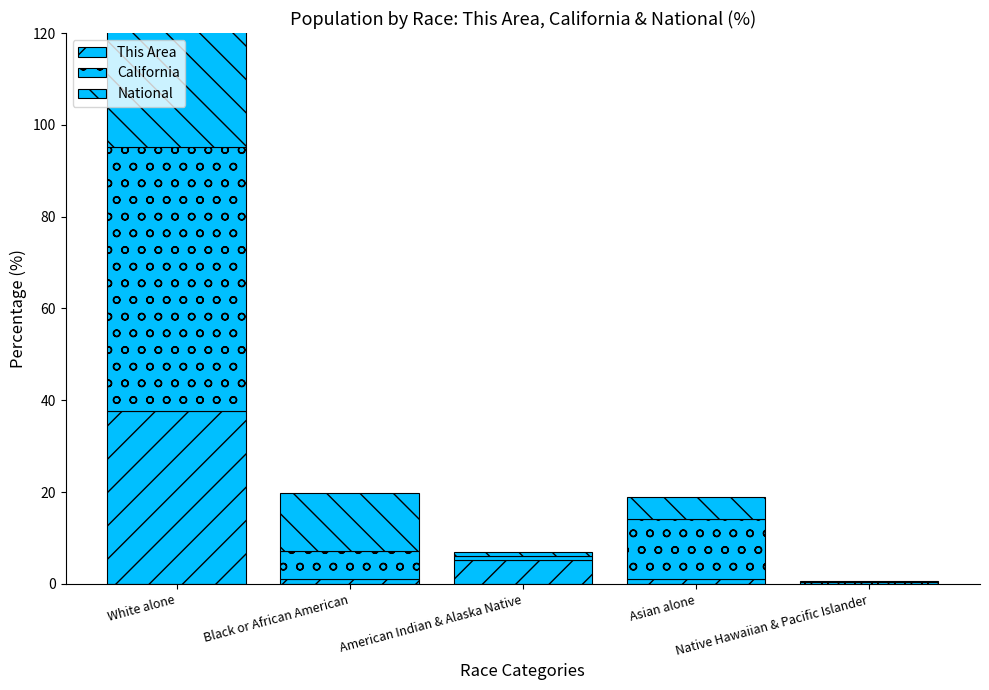

Where does the National series first go above 4?

White alone